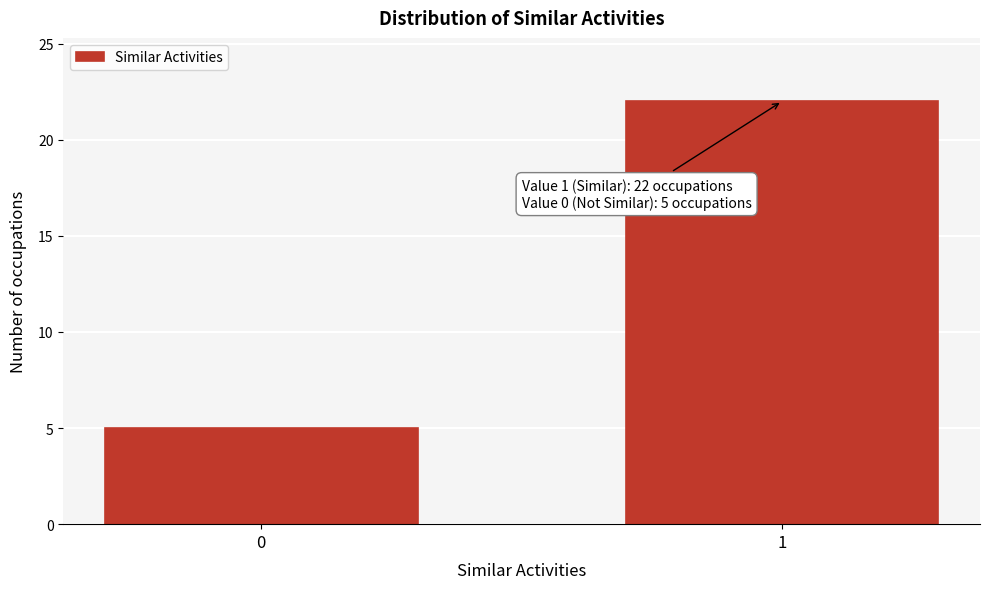

Reading left to right, what are all the values shown in this chart?

5	22